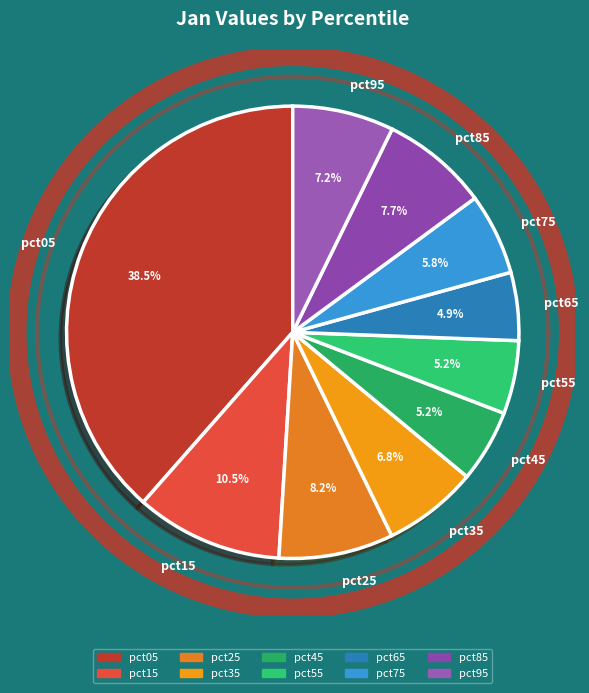

To the nearest percent, what is the average slice percentage?

10%